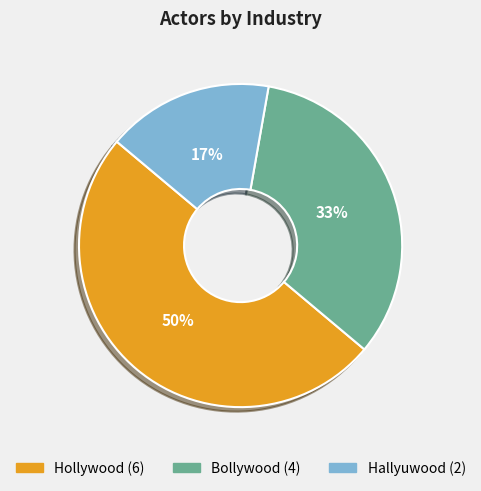

Which has a higher value, Hollywood or Hallyuwood?

Hollywood